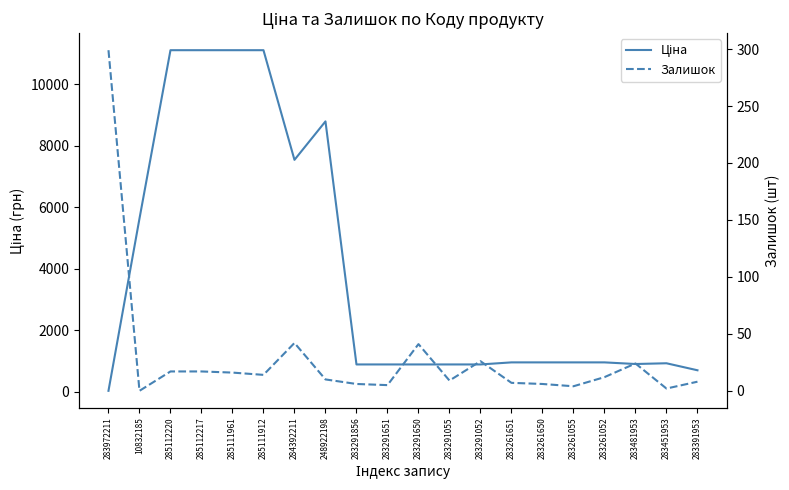

Which series changed the most between 283451953 and 283391953?

Ціна